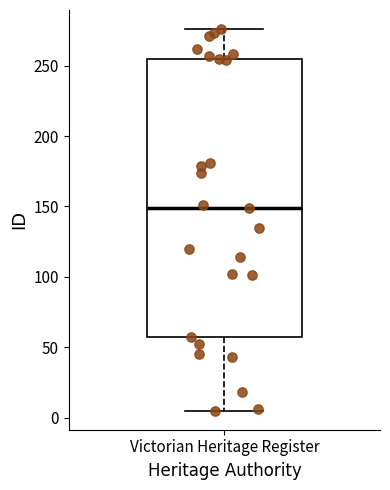

Transcribe this box plot: give where the median line is, the range the box spans, and where the two whiskers end, as read against the y-axis. The values are not printed on the chart, so give them approximately, as read against the axis.

median 150, box 55 to 255, whiskers 5 to 275